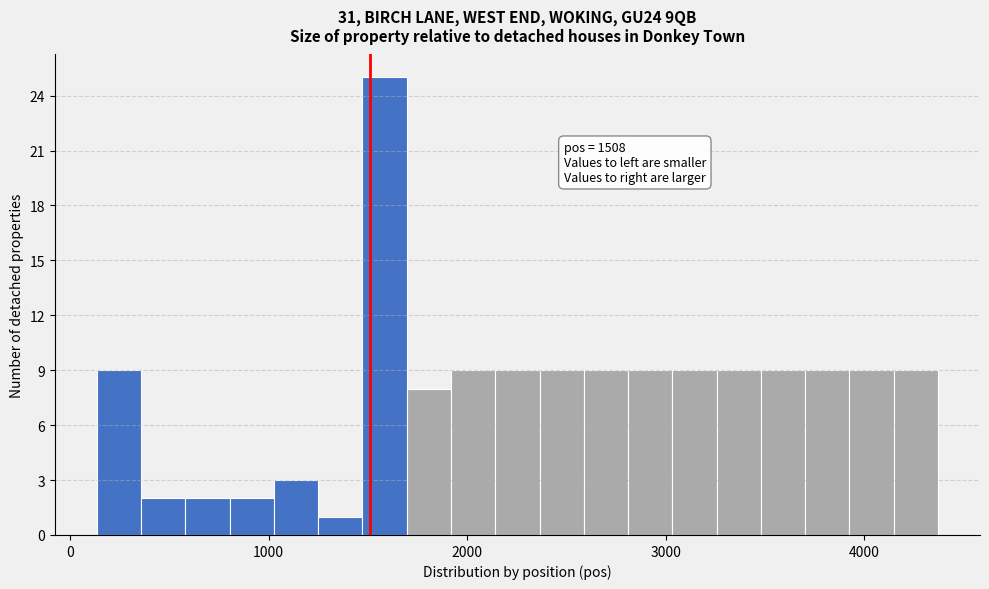

Read against the x-axis, roughly where is the centre of the tallest bar?

1600